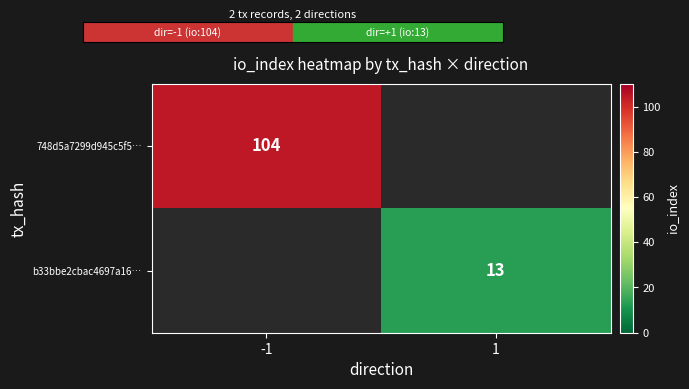

The 748d5a7299d945c5f5… series shows 104 at -1. True or false?

True